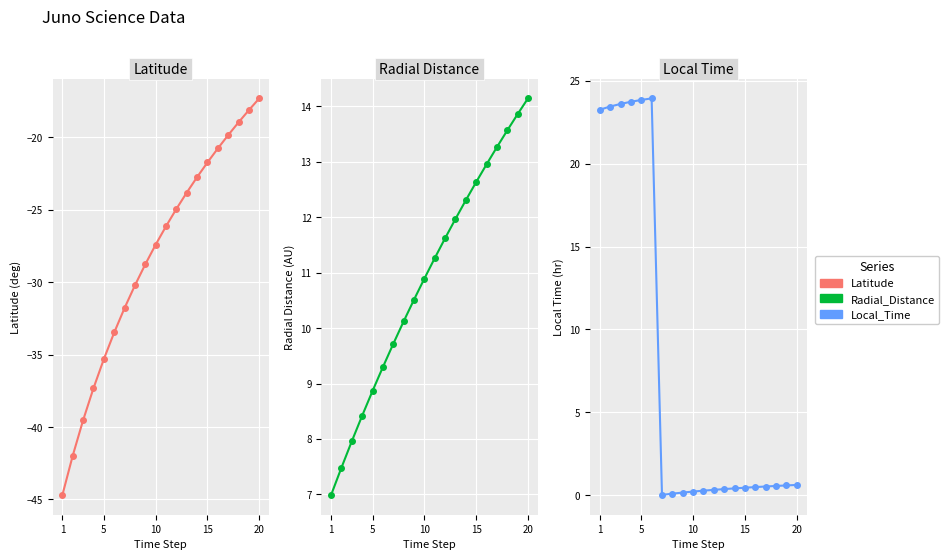

What is the minimum value shown in the chart?

-44.7